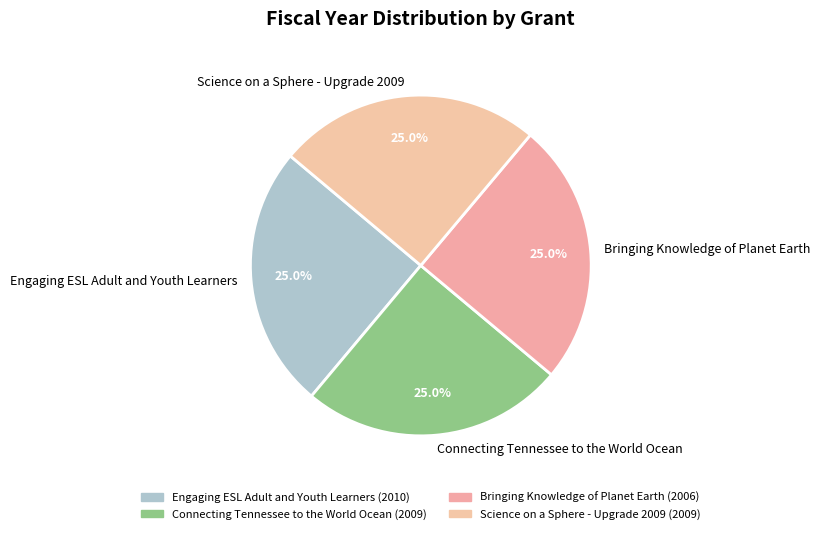

What is the ratio of the value at Connecting Tennessee to the World Ocean to the value at Engaging ESL Adult and Youth Learners?

1.0